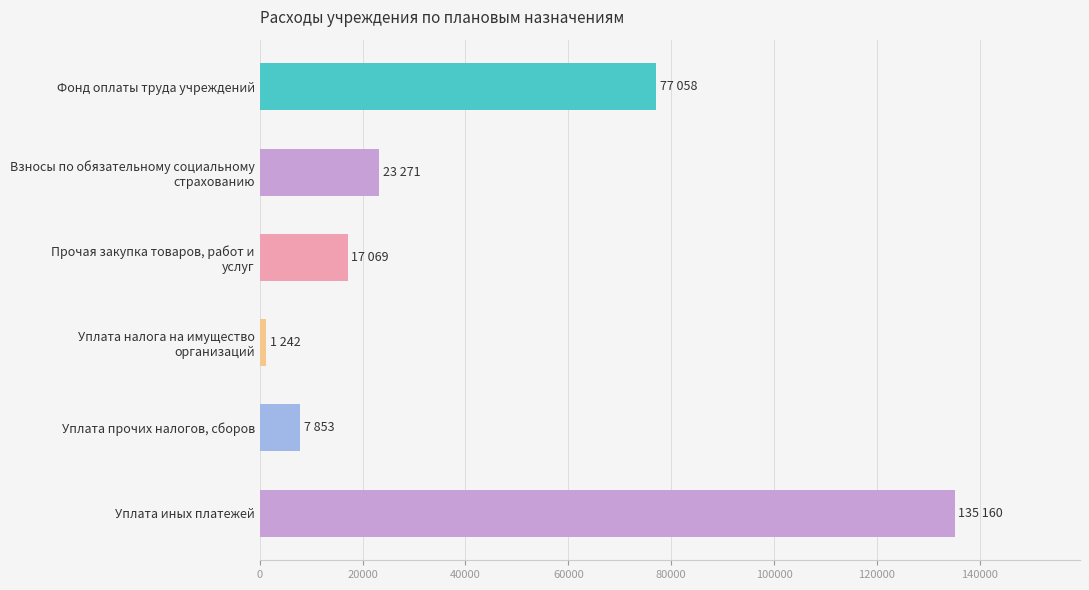

What is the difference between the second highest and second lowest values?

69204.9